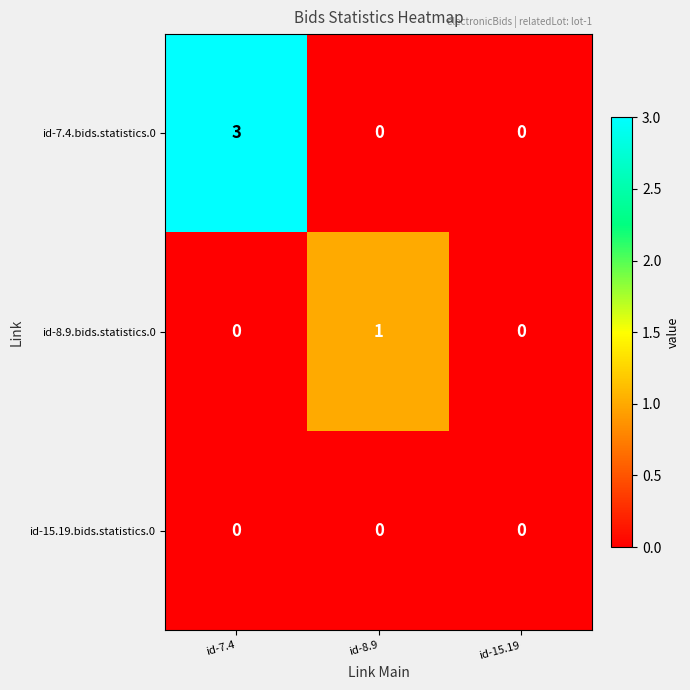

What is the maximum value shown in the chart?

3